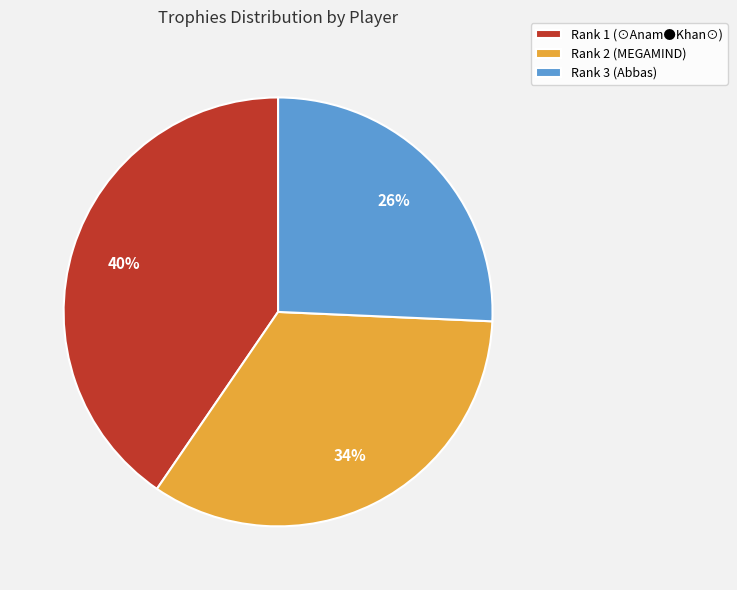

How many segments does this pie chart have?

3